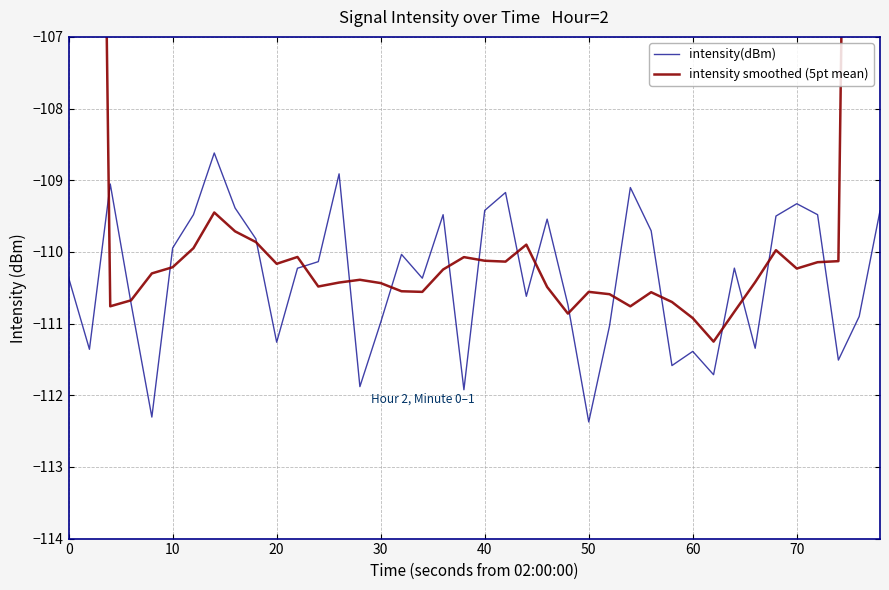

What is the minimum value for intensity(dBm)?

-112.4